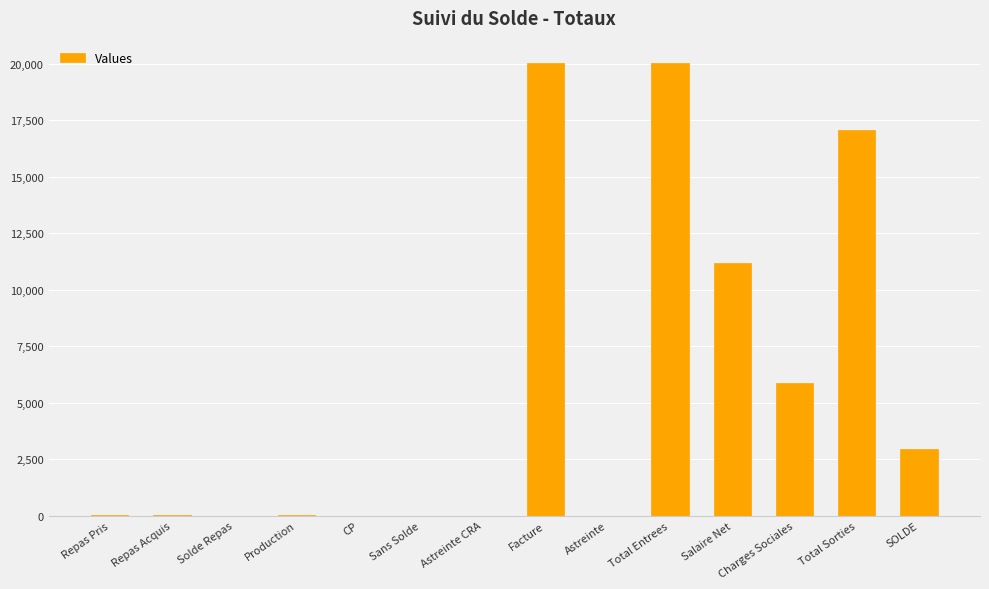

What is the average value?

5519.6